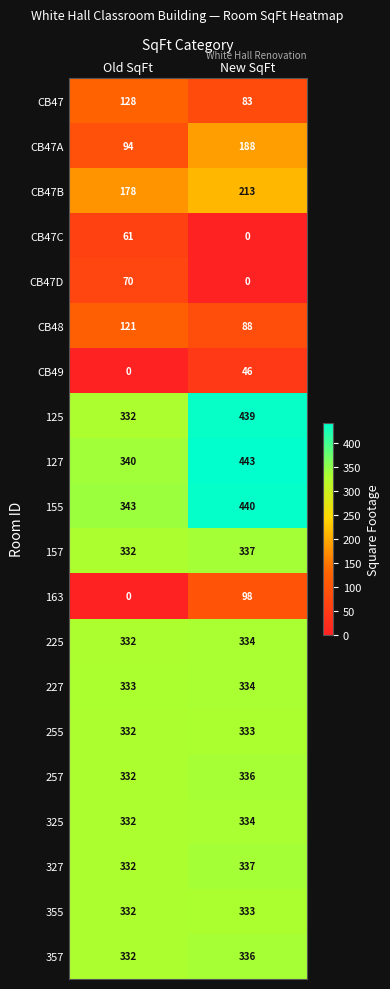

How many values in the 255 series are below 333?

1